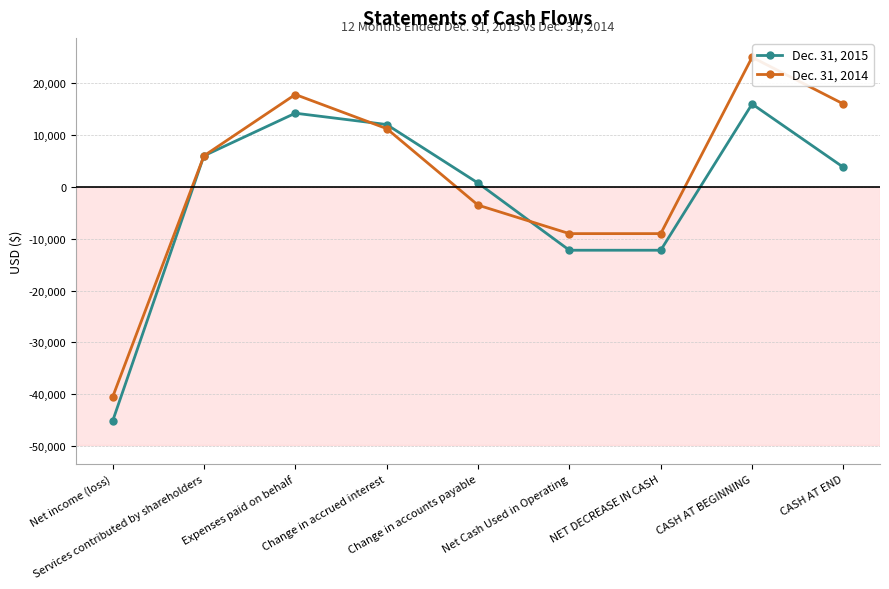

What position from the right is Change in accounts payable?

5